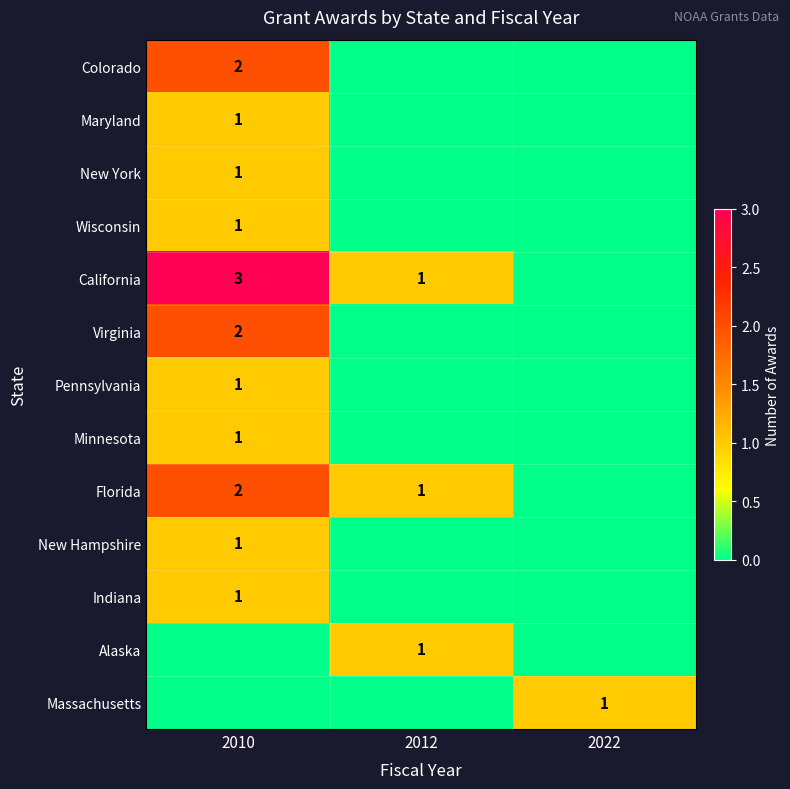

Is it true that Massachusetts equals 1 at 2022?

True